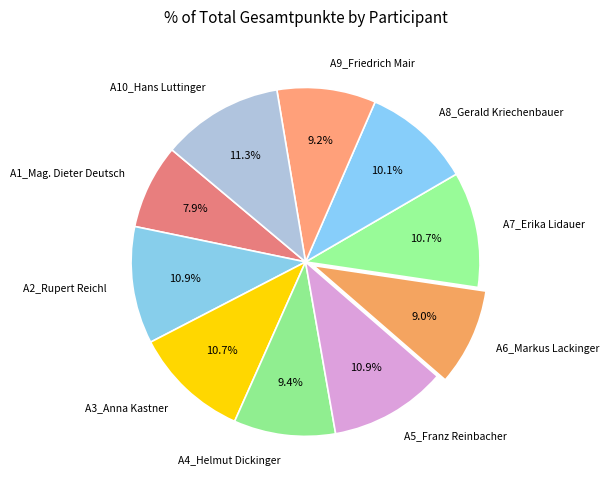

Count the number of slices in the pie.

10